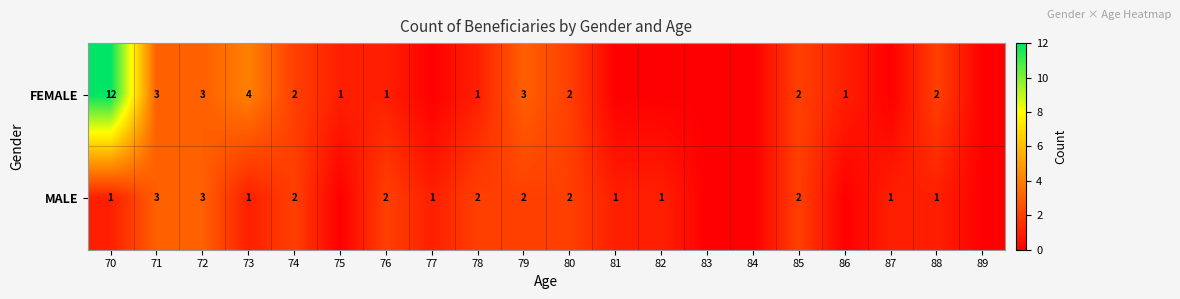

At 88, list the series in order from smallest to largest.

MALE, FEMALE